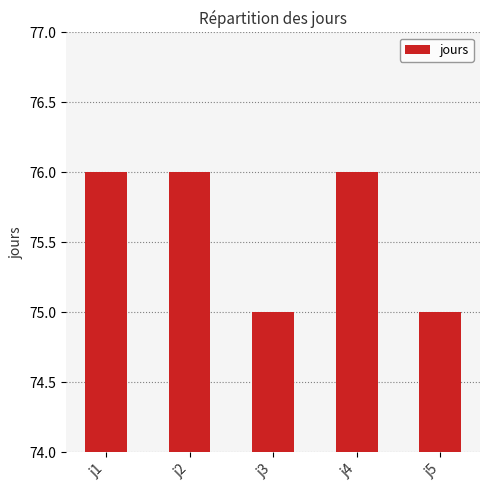

What is the smallest value displayed?

75